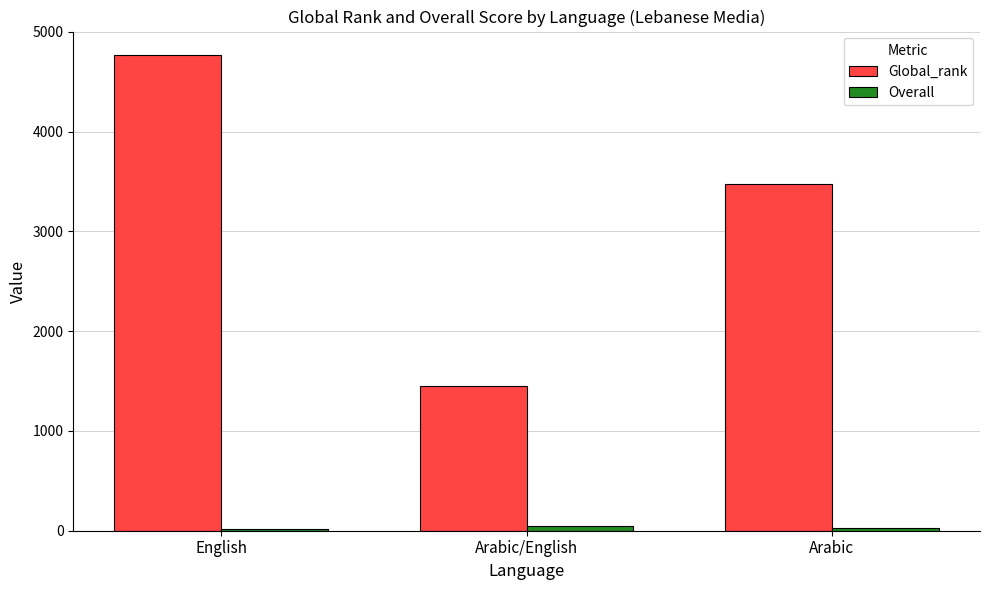

What is the average value of the Global_rank series?

3231.1